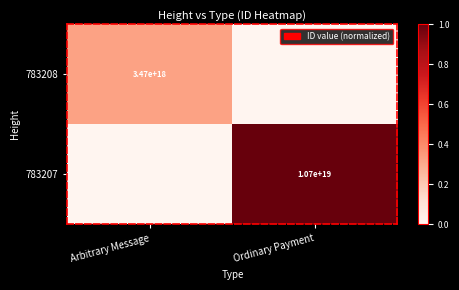

What is the spread (max minus min) of values at Ordinary Payment?

1.0